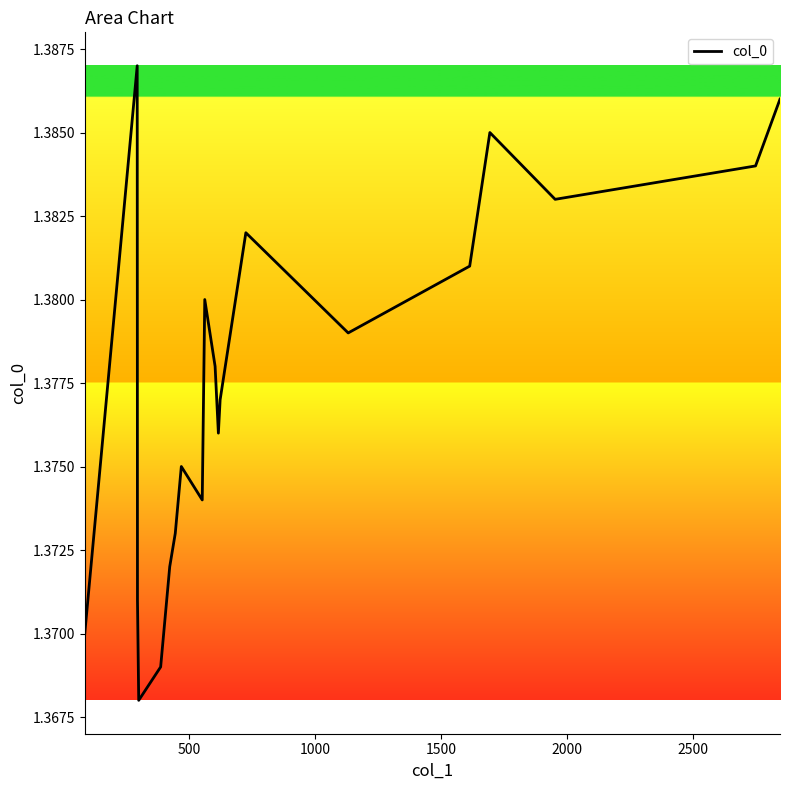

Is this an area chart (filled region under the line)?

Yes